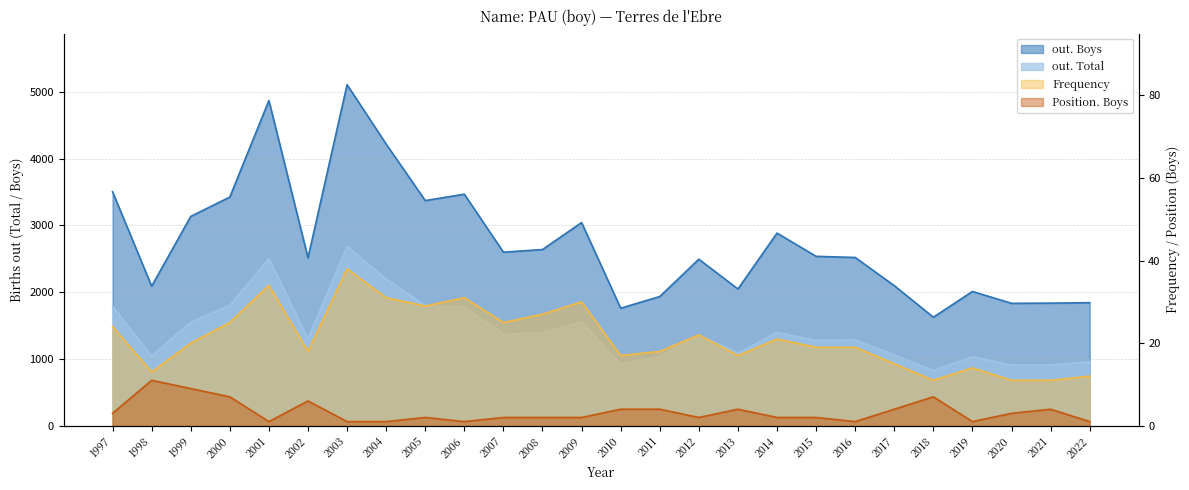

What value does the Frequency series have at 2021?

11